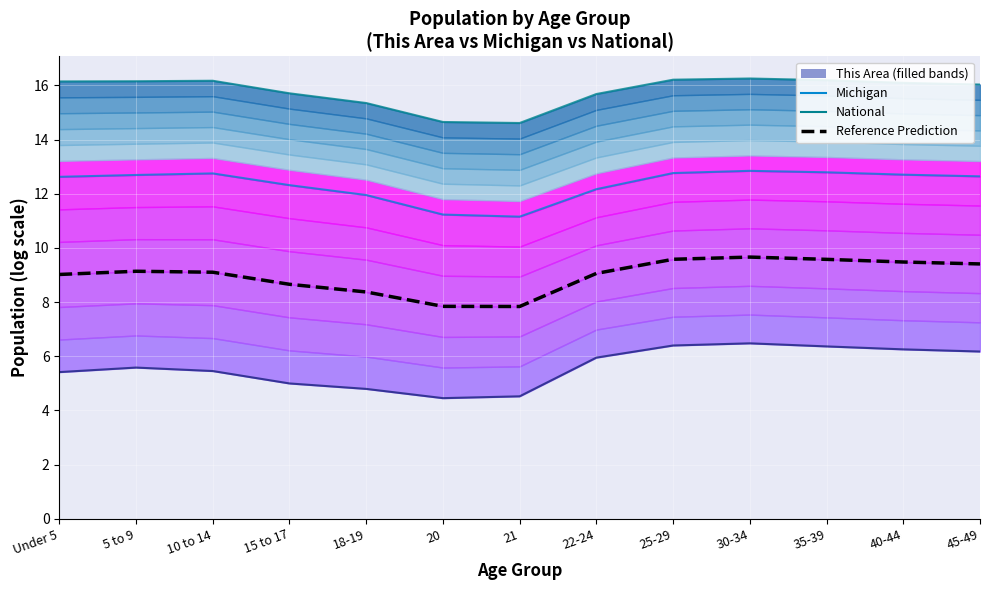

At which label does Michigan first exceed 12?

Under 5